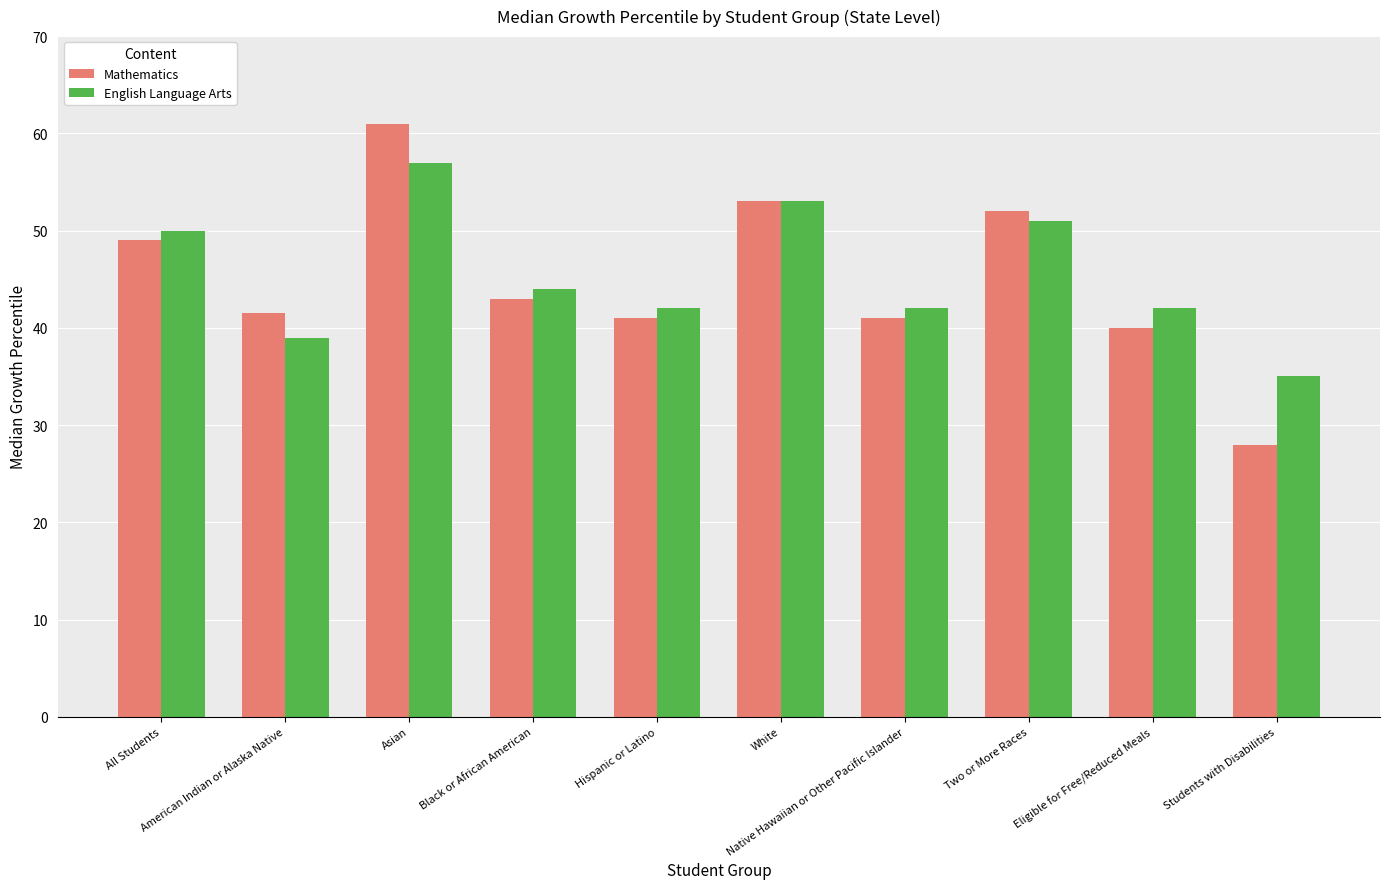

What are all the series names shown in the legend?

Mathematics, English Language Arts